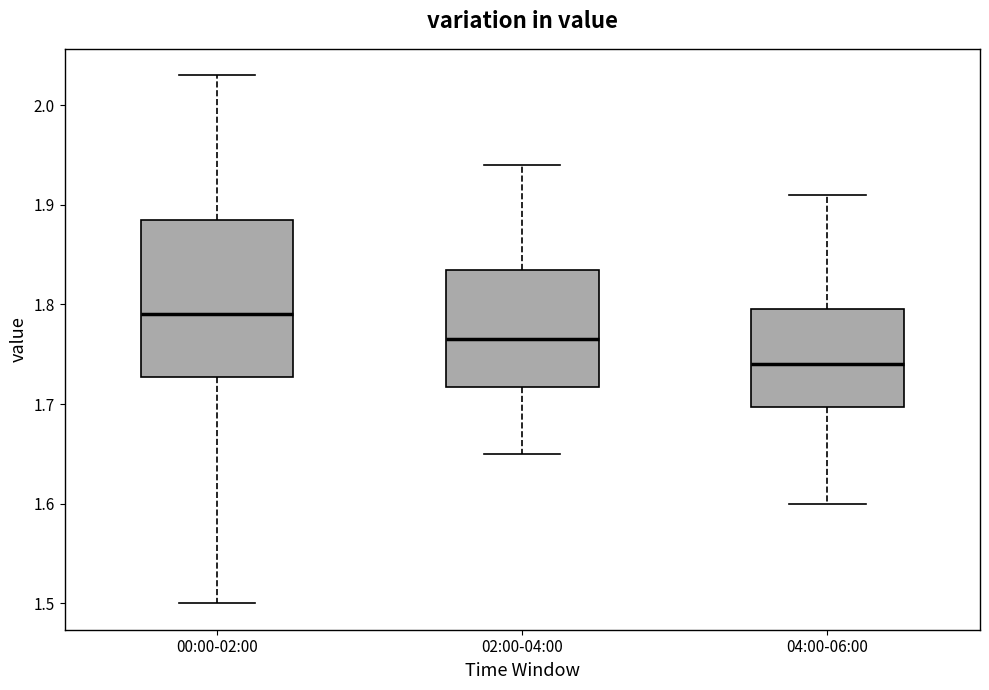

Which box's median line is the lowest?

04:00-06:00